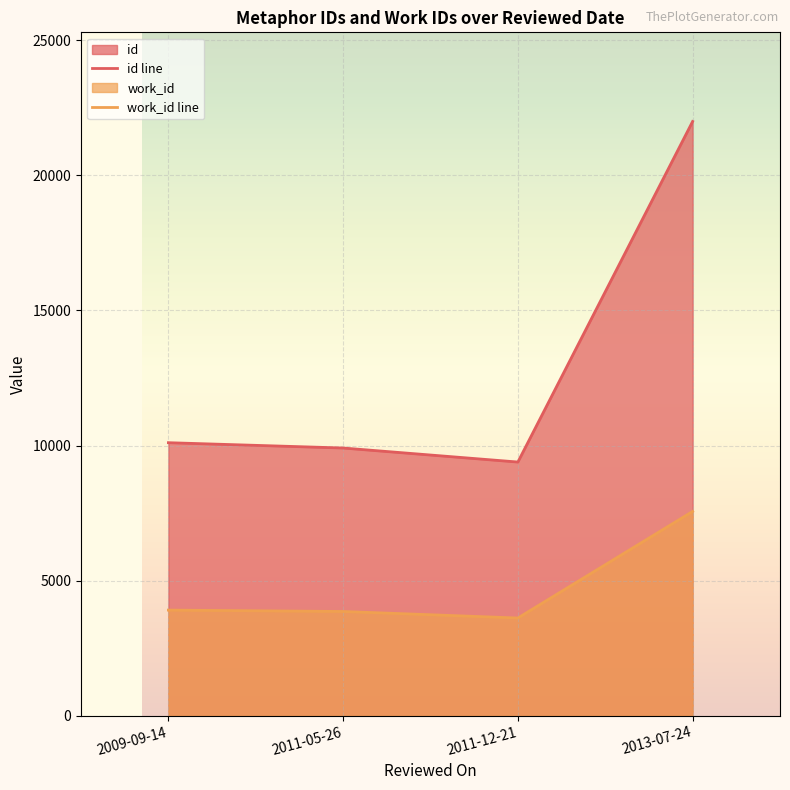

At how many categories does at least one series exceed 9677?

3